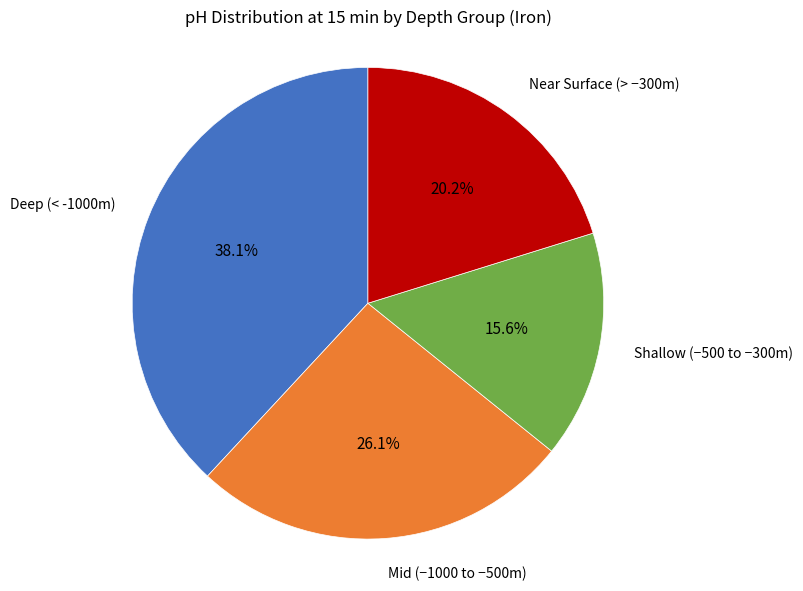

Which category has the biggest portion of the pie?

Deep (< -1000m)